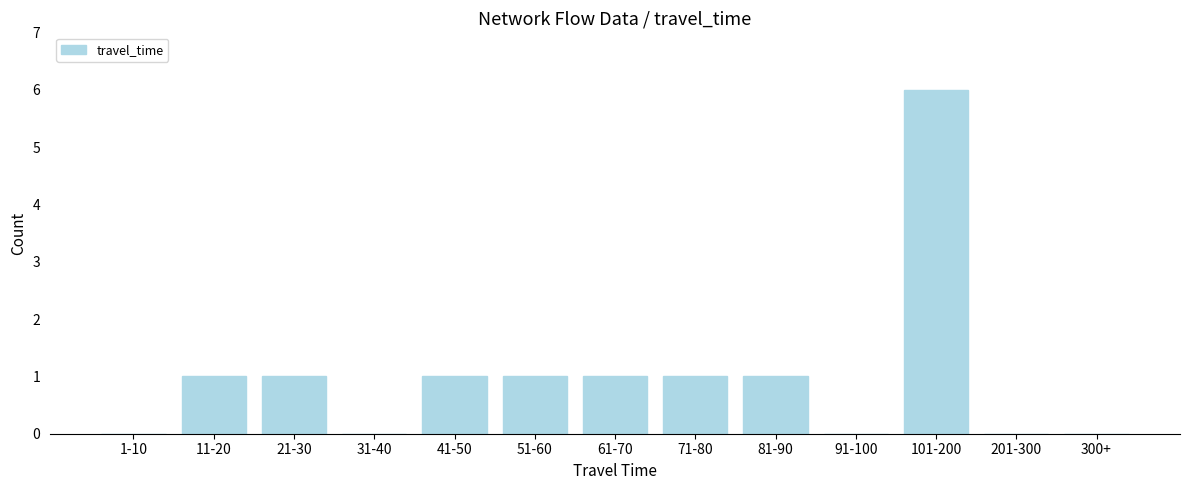

Reading right to left, what are all the values shown in this chart?

300+=0	201-300=0	101-200=6	91-100=0	81-90=1	71-80=1	61-70=1	51-60=1	41-50=1	31-40=0	21-30=1	11-20=1	1-10=0